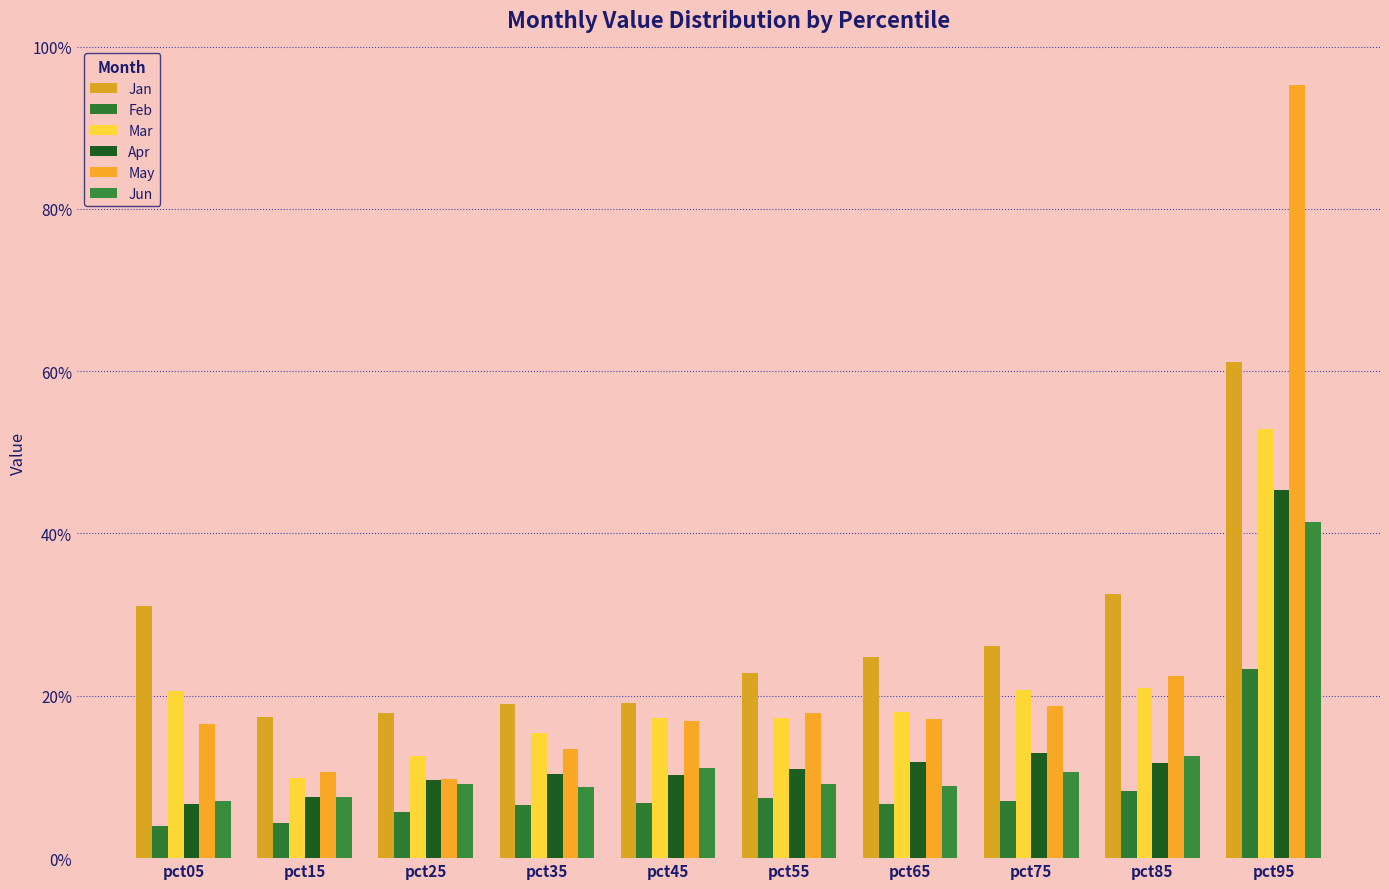

True or false: Jan has a value of 0.2 at pct55.

True